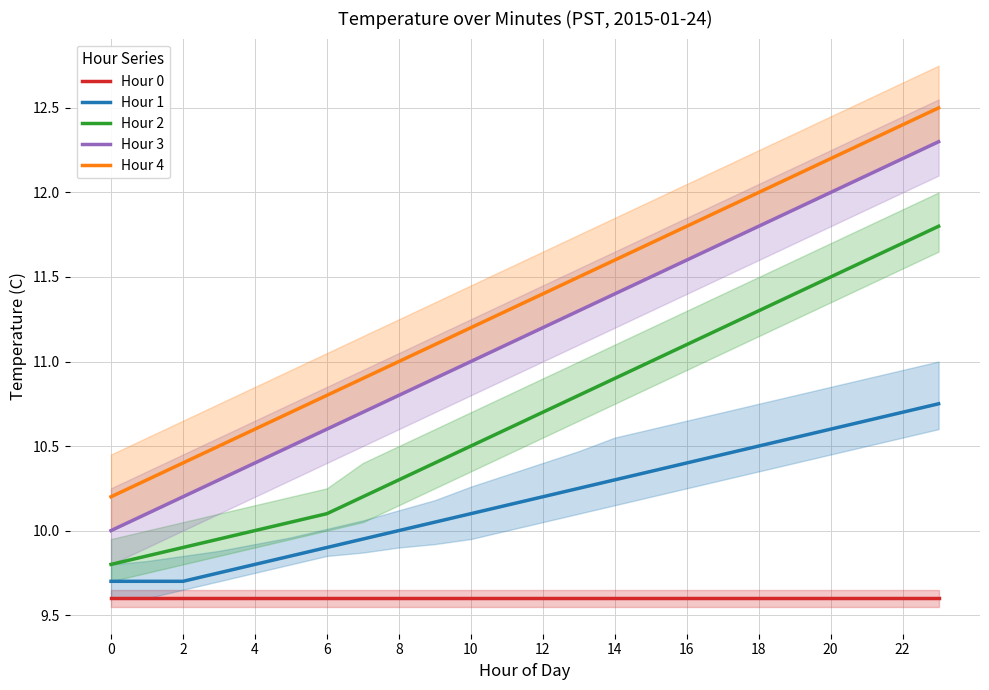

Read the Hour 0 value at 16.

9.6